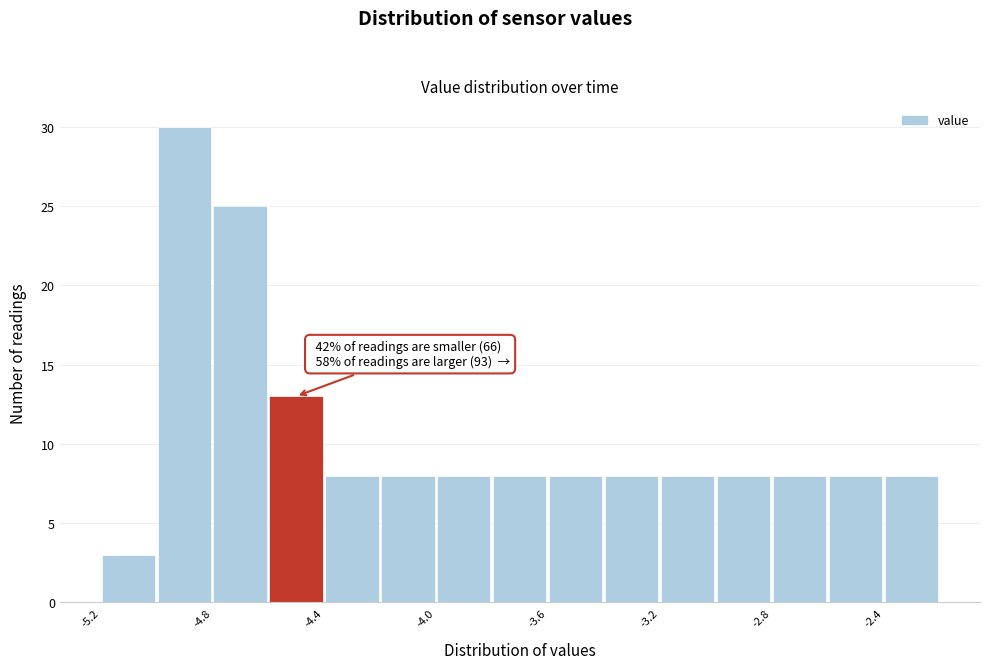

Which range on the x-axis has the tallest bar?

-5.0 to -4.8